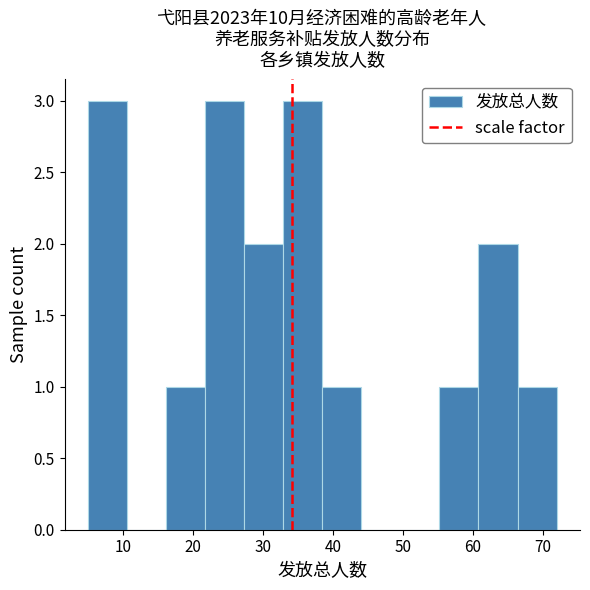

Reading left to right, list every bar in this chart as the range it spans on the x-axis followed by its height. Neither the bar edges nor the heights are printed on the chart, so give them approximately, as read against the axes.

5 to 11: 3
11 to 16: 0
16 to 22: 1
22 to 27: 3
27 to 33: 2
33 to 39: 3
39 to 44: 1
44 to 50: 0
50 to 55: 0
55 to 61: 1
61 to 66: 2
66 to 72: 1